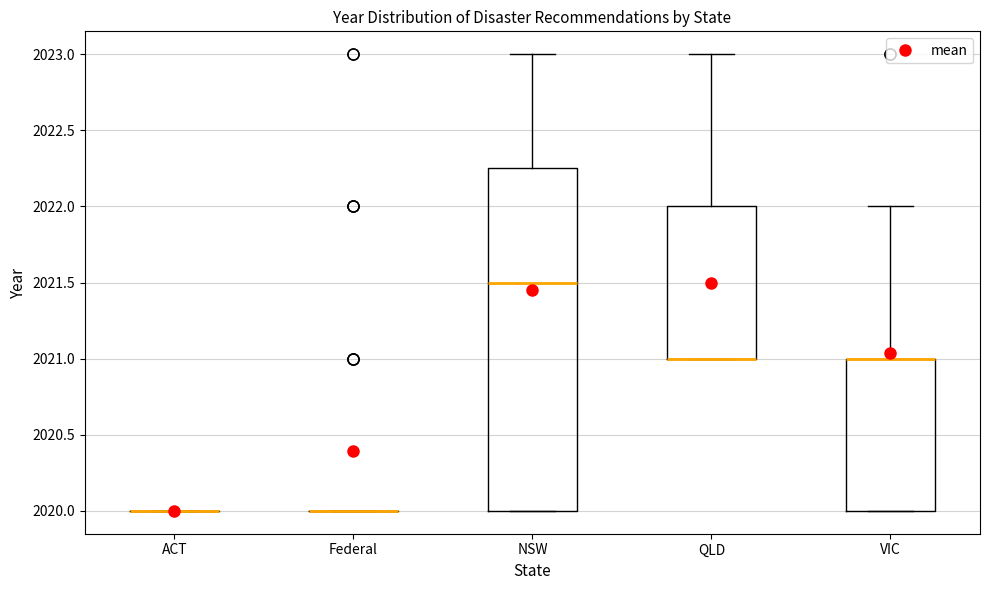

Reading left to right, transcribe this box plot: for each box, give where its median line is, the range the box spans, and where its two whiskers end, as read against the y-axis. The values are not printed on the chart, so give them approximately, as read against the axis.

ACT: box collapsed to a line at 2020.00, whiskers 2020.00 to 2020.00
Federal: box collapsed to a line at 2020.00, whiskers 2020.00 to 2020.00
NSW: median 2021.50, box 2020.00 to 2022.25, whiskers 2020.00 to 2023.00
QLD: median 2021.00 (drawn on the box's lower edge), box 2021.00 to 2022.00, whiskers 2021.00 to 2023.00
VIC: median 2021.00 (drawn on the box's upper edge), box 2020.00 to 2021.00, whiskers 2020.00 to 2022.00